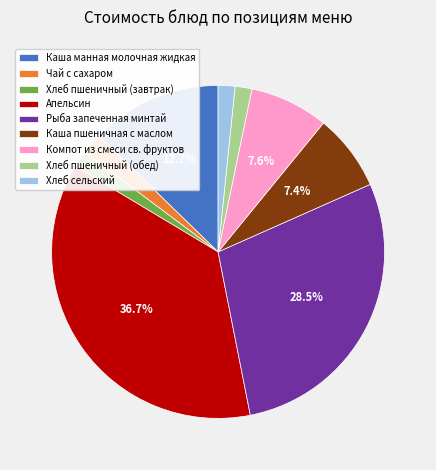

How many segments does this pie chart have?

9